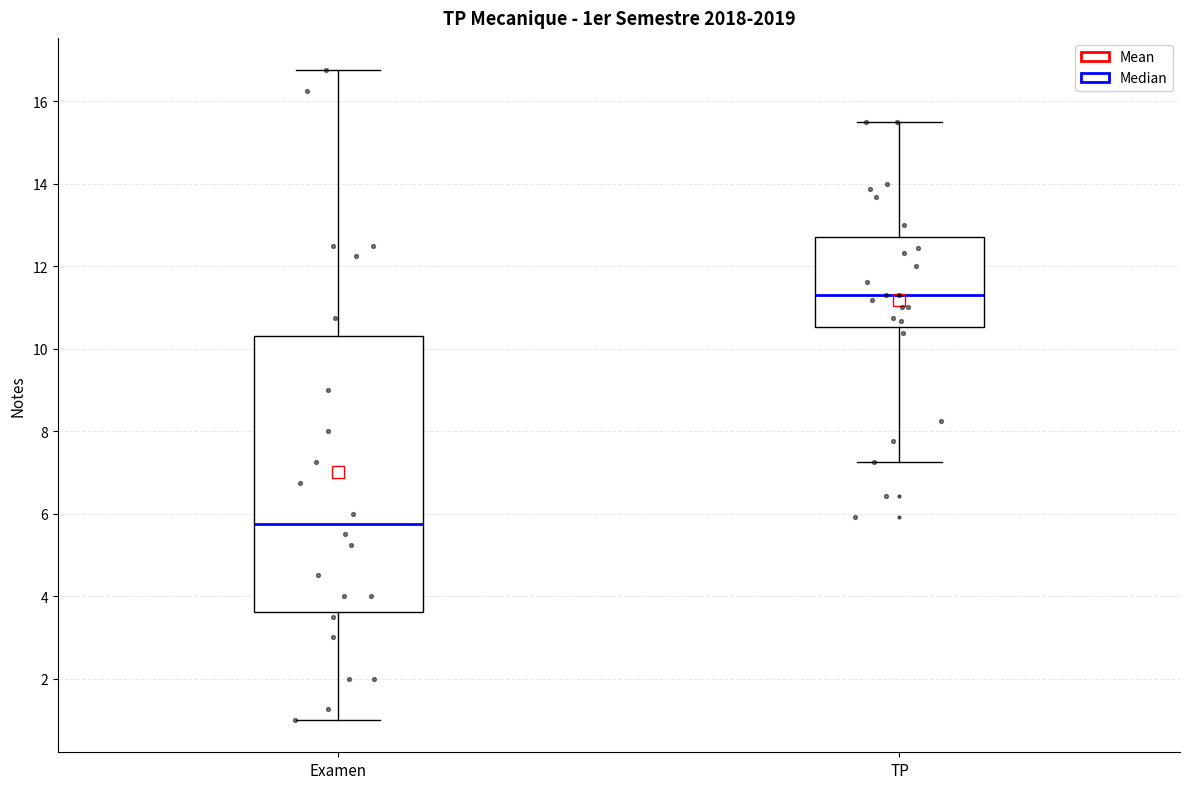

Reading left to right, transcribe this box plot: for each box, give where its median line is, the range the box spans, and where its two whiskers end, as read against the y-axis. The values are not printed on the chart, so give them approximately, as read against the axis.

Examen: median 5.8, box 3.6 to 10.4, whiskers 1.0 to 16.8
TP: median 11.4, box 10.6 to 12.8, whiskers 7.2 to 15.6